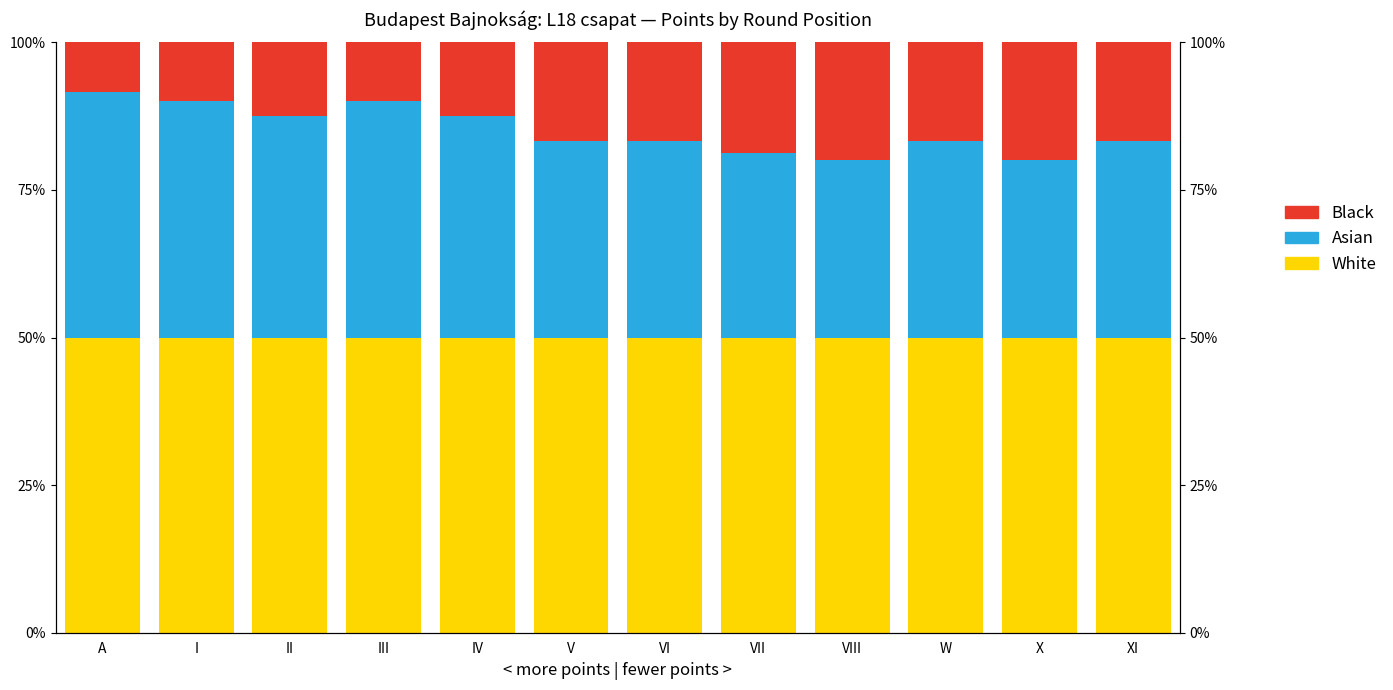

At which category is the sum across all series the highest?

A